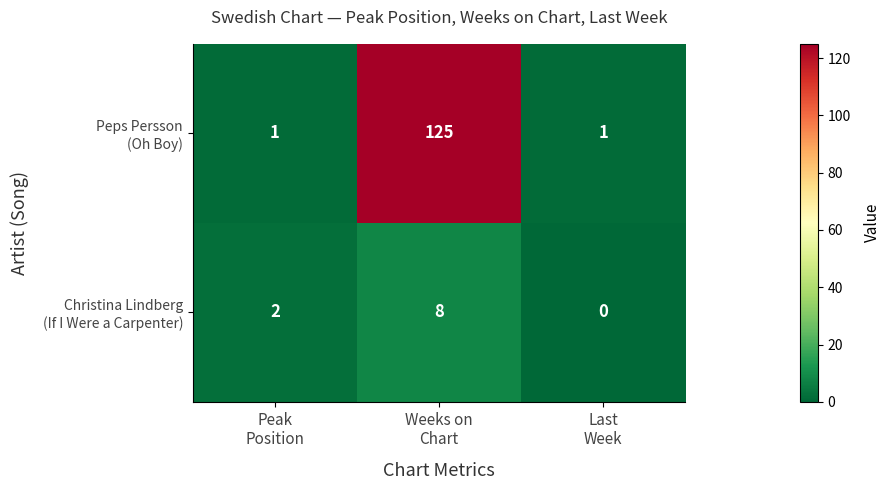

What is the greatest value displayed?

125